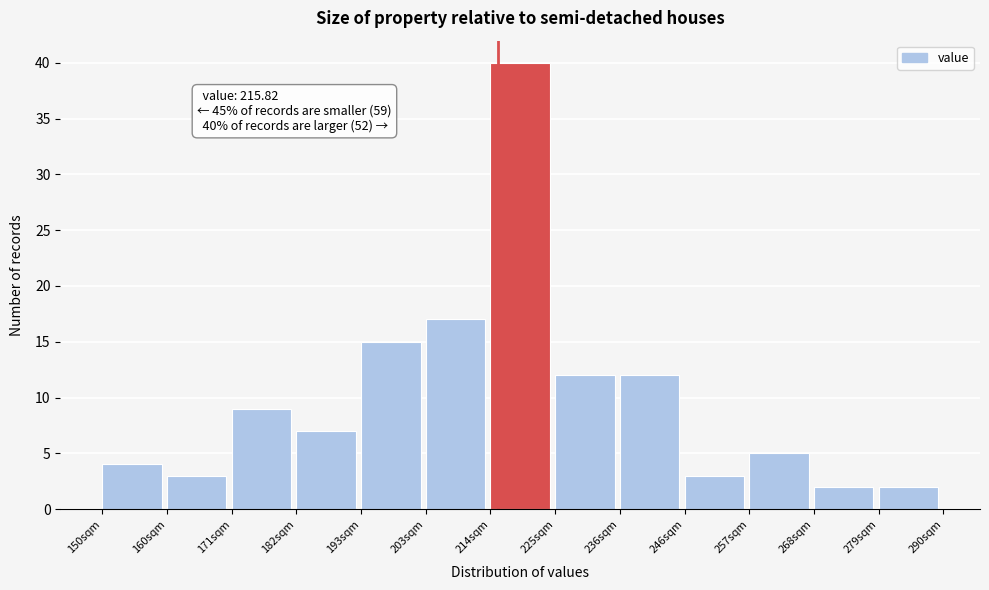

Over which range of the x-axis is the bar tallest?

214 to 226